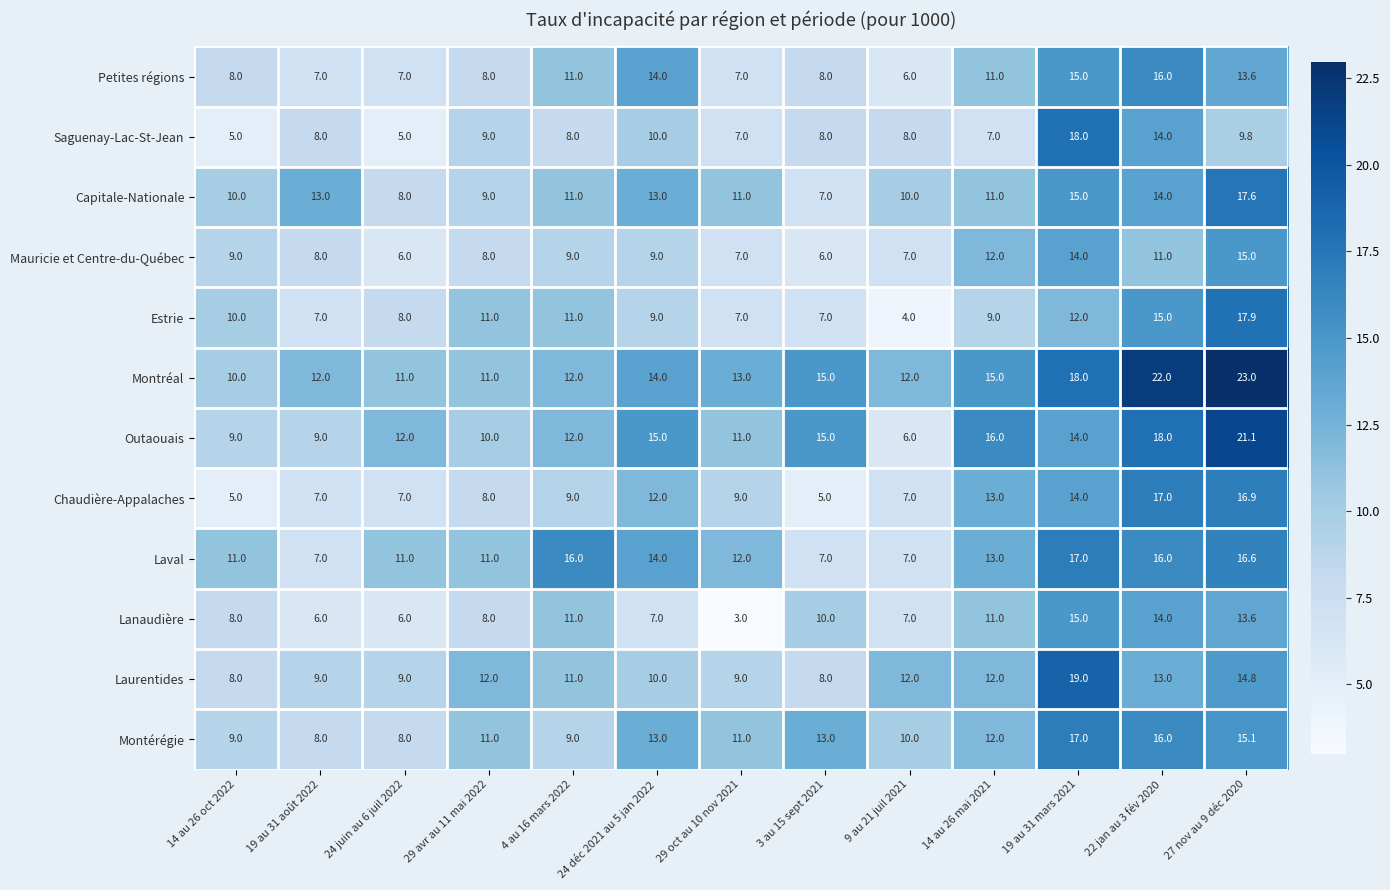

The Laurentides series shows 7.5 at 27 nov au 9 déc 2020. True or false?

False